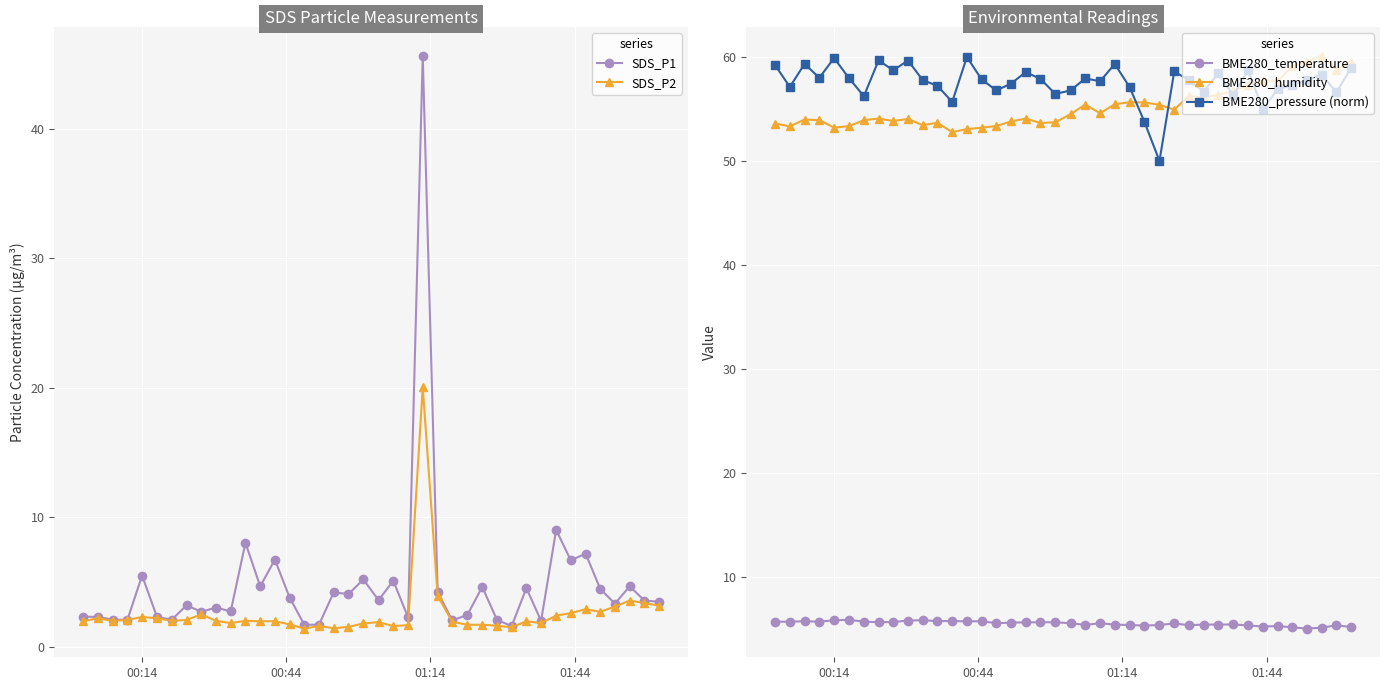

What is the maximum value for BME280_temperature?

5.8